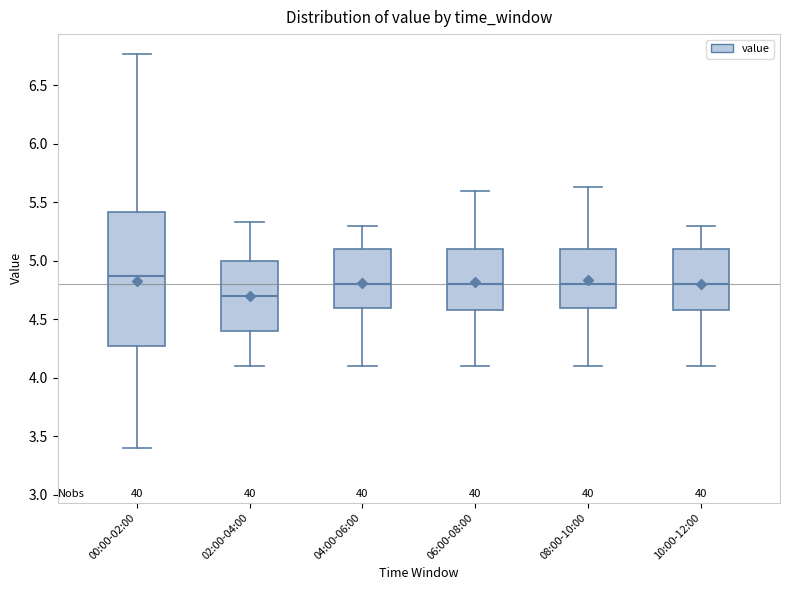

Reading left to right, transcribe this box plot: for each box, give where its median line is, the range the box spans, and where its two whiskers end, as read against the y-axis. The values are not printed on the chart, so give them approximately, as read against the axis.

00:00-02:00: median 4.85, box 4.30 to 5.40, whiskers 3.40 to 6.75
02:00-04:00: median 4.70, box 4.40 to 5.00, whiskers 4.10 to 5.35
04:00-06:00: median 4.80, box 4.60 to 5.10, whiskers 4.10 to 5.30
06:00-08:00: median 4.80, box 4.60 to 5.10, whiskers 4.10 to 5.60
08:00-10:00: median 4.80, box 4.60 to 5.10, whiskers 4.10 to 5.65
10:00-12:00: median 4.80, box 4.60 to 5.10, whiskers 4.10 to 5.30